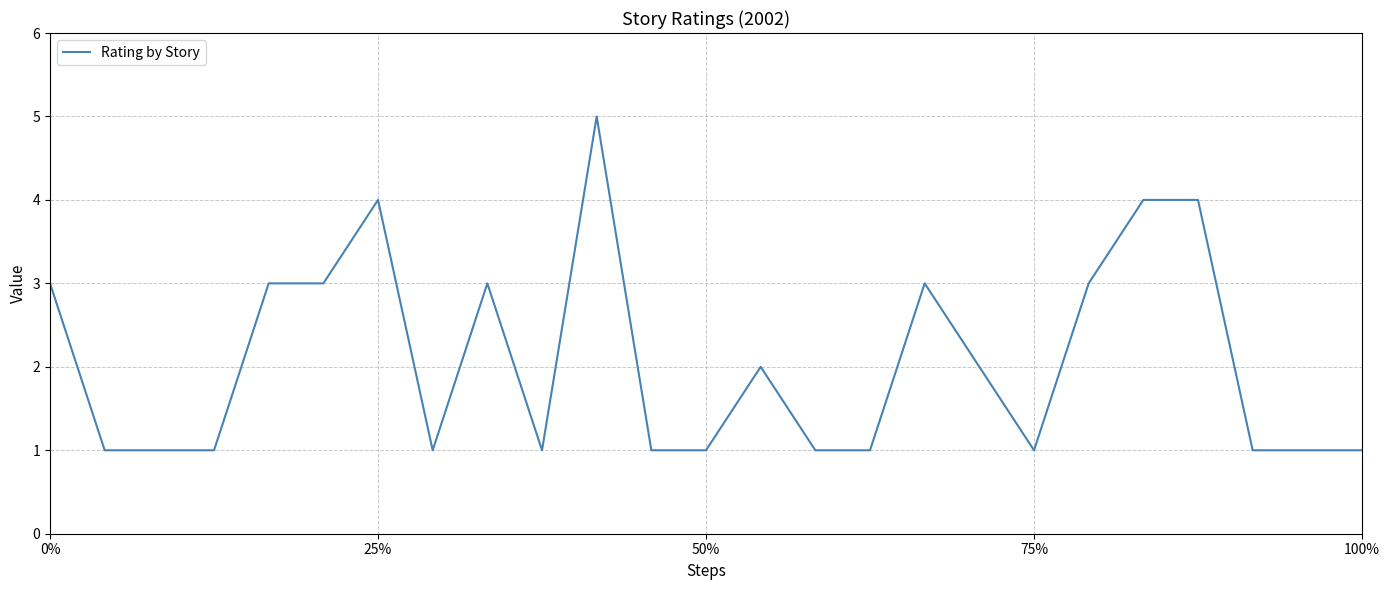

What is the maximum value shown in the chart?

5